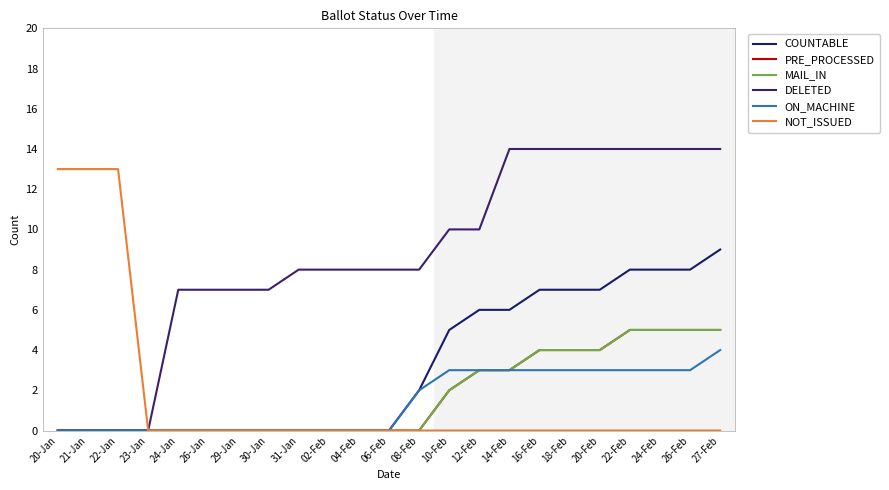

Reading left to right, extract all data points from this chart.

COUNTABLE: 0	0	0	0	0	0	0	0	0	0	0	0	2	5	6	6	7	7	7	8	8	8	9
PRE_PROCESSED: 0	0	0	0	0	0	0	0	0	0	0	0	0	2	3	3	4	4	4	5	5	5	5
MAIL_IN: 0	0	0	0	0	0	0	0	0	0	0	0	0	2	3	3	4	4	4	5	5	5	5
DELETED: 0	0	0	0	7	7	7	7	8	8	8	8	8	10	10	14	14	14	14	14	14	14	14
ON_MACHINE: 0	0	0	0	0	0	0	0	0	0	0	0	2	3	3	3	3	3	3	3	3	3	4
NOT_ISSUED: 13	13	13	0	0	0	0	0	0	0	0	0	0	0	0	0	0	0	0	0	0	0	0